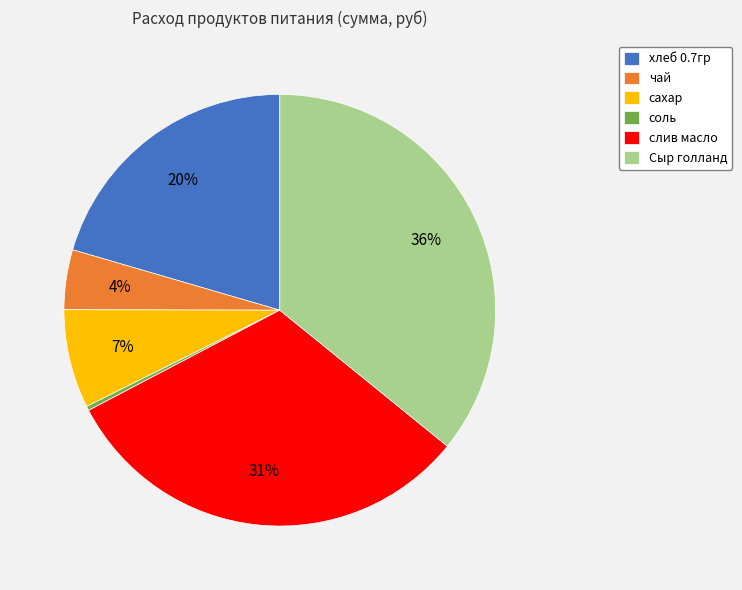

The Сыр голланд slice represents 44% of the pie. True or false?

False